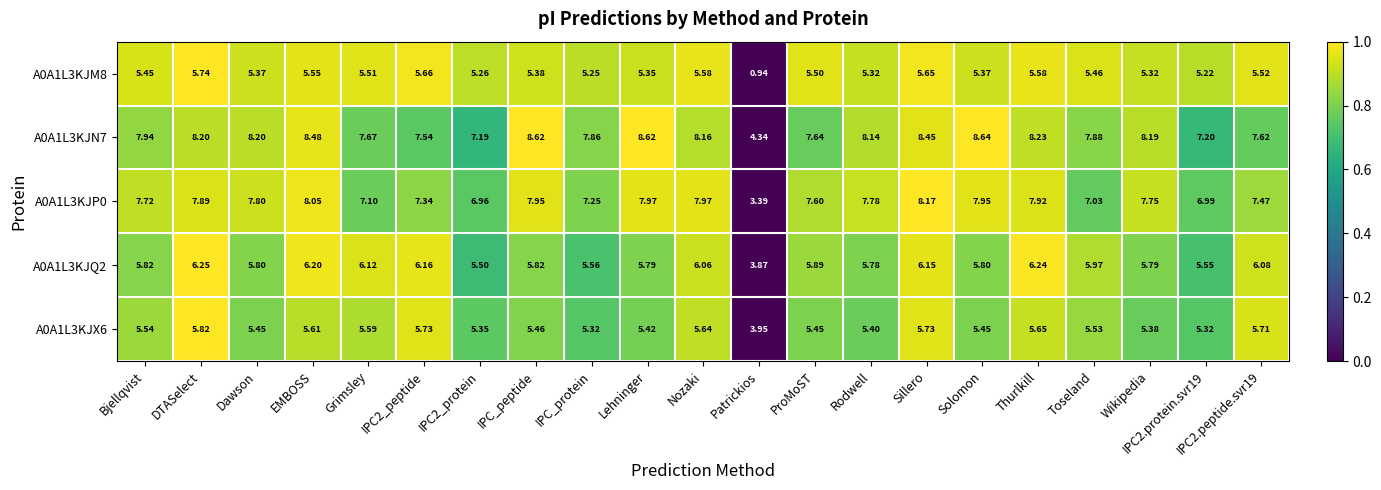

Which category has the lowest value across all series?

Patrickios